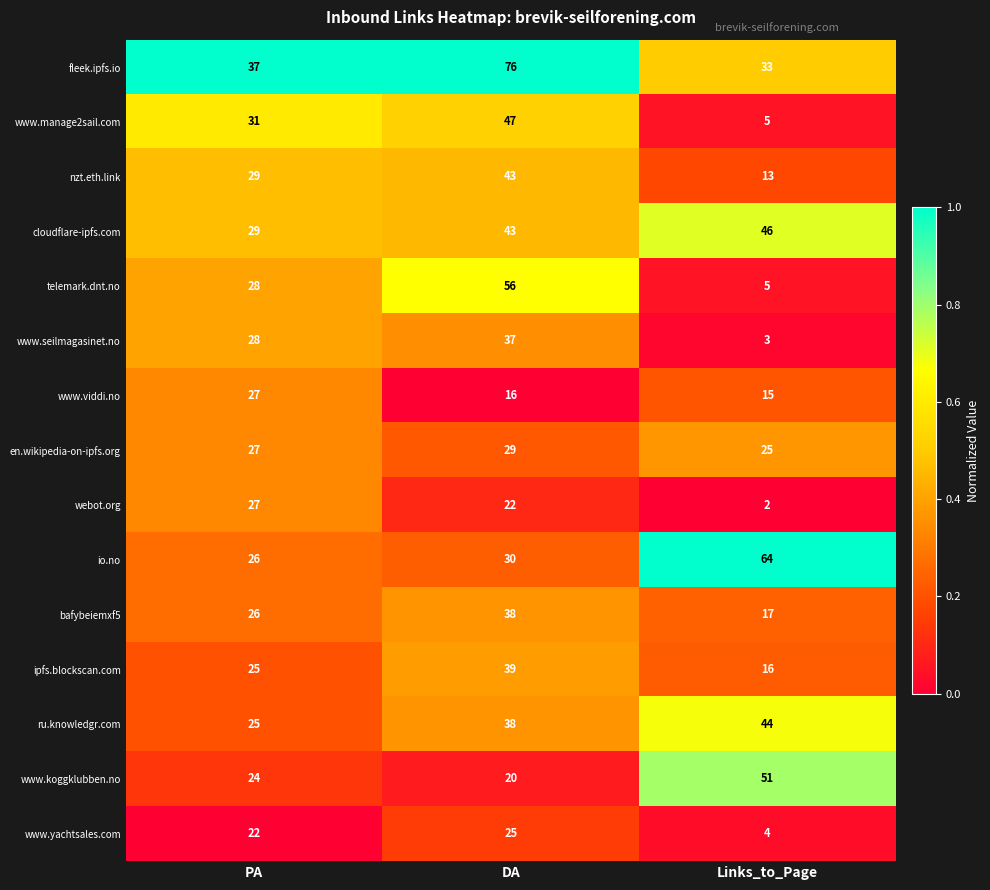

Which series has the largest total across all categories?

fleek.ipfs.io